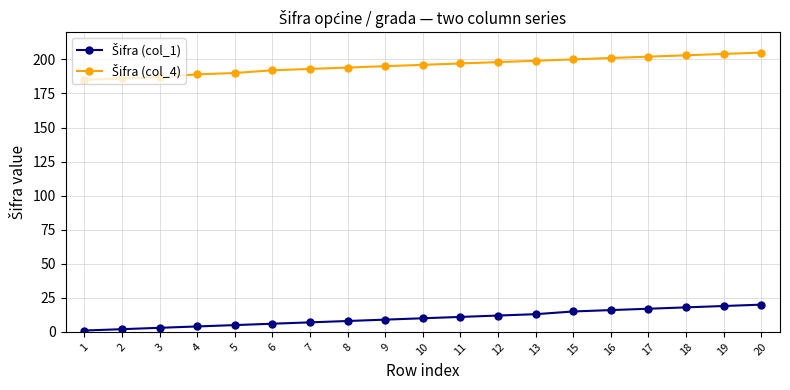

At which label does Šifra (col_1) first exceed 10?

11